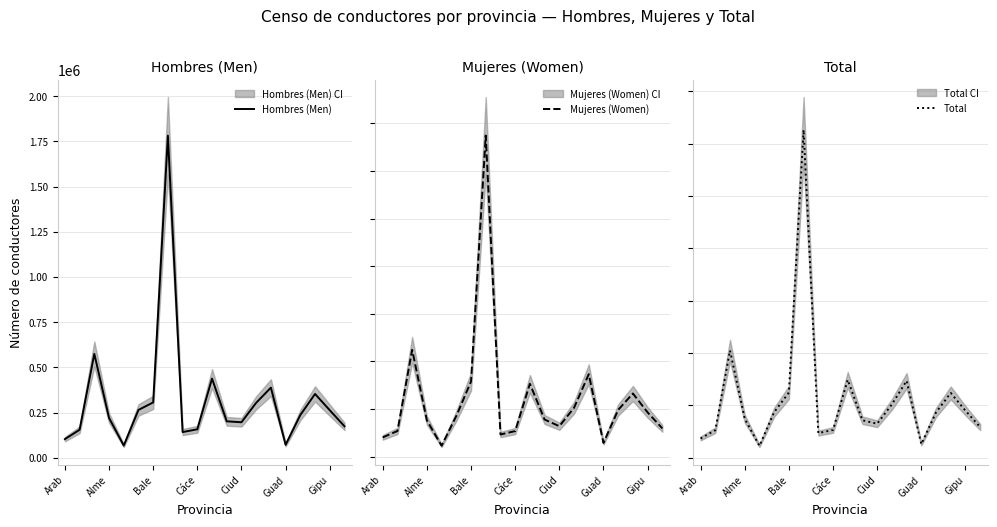

What is the value of the Total point at the 15th from the left?

734058